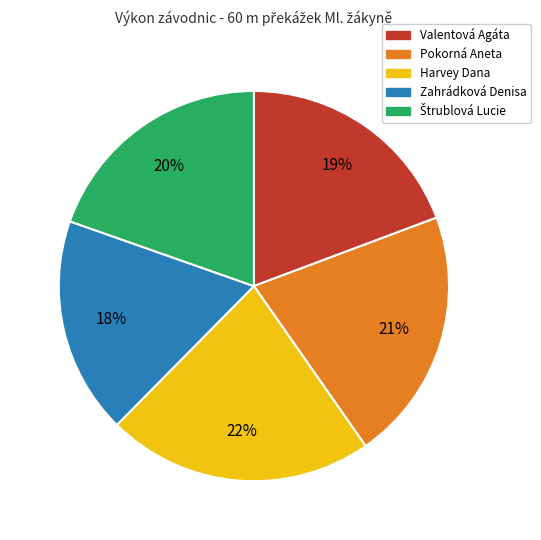

To the nearest percent, what portion does Harvey Dana represent?

22%